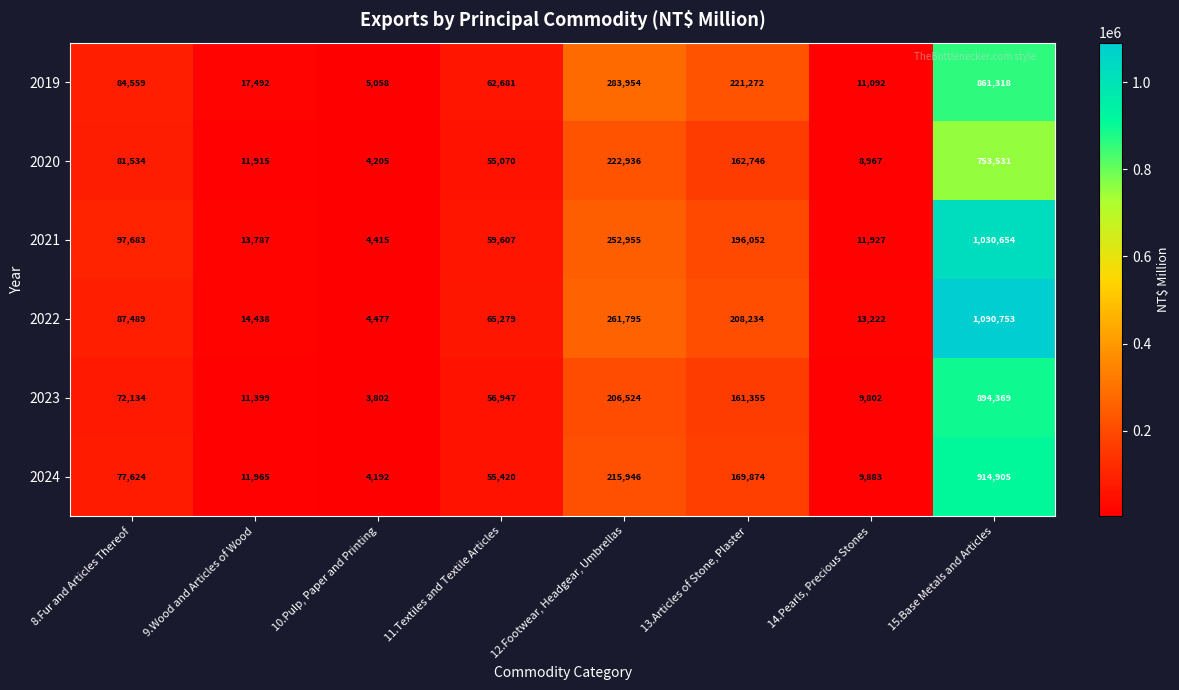

At 13.Articles of Stone, Plaster, list the series in order from largest to smallest.

2019, 2022, 2021, 2024, 2020, 2023